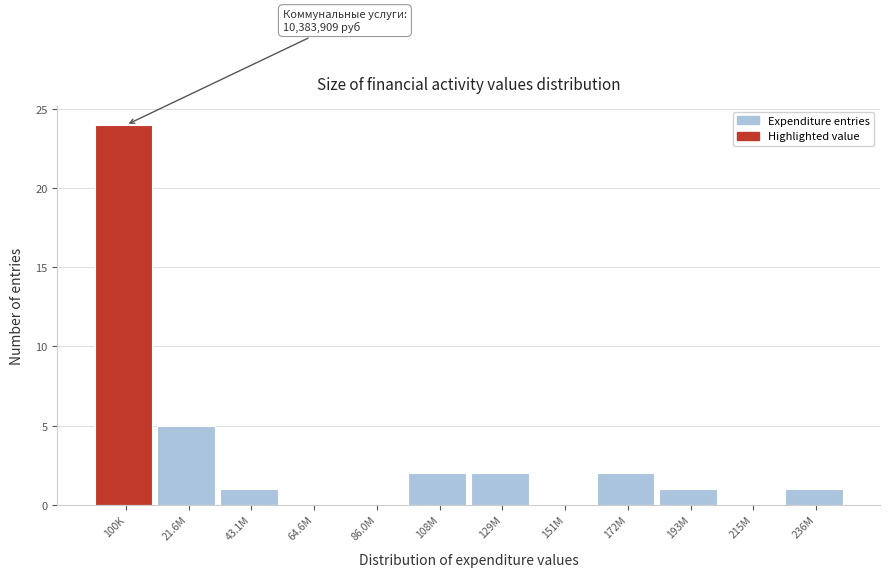

Reading right to left, what are all the values shown in this chart?

236M=1	215M=0	193M=1	172M=2	151M=0	129M=2	108M=2	86.0M=0	64.6M=0	43.1M=1	21.6M=5	100K=24